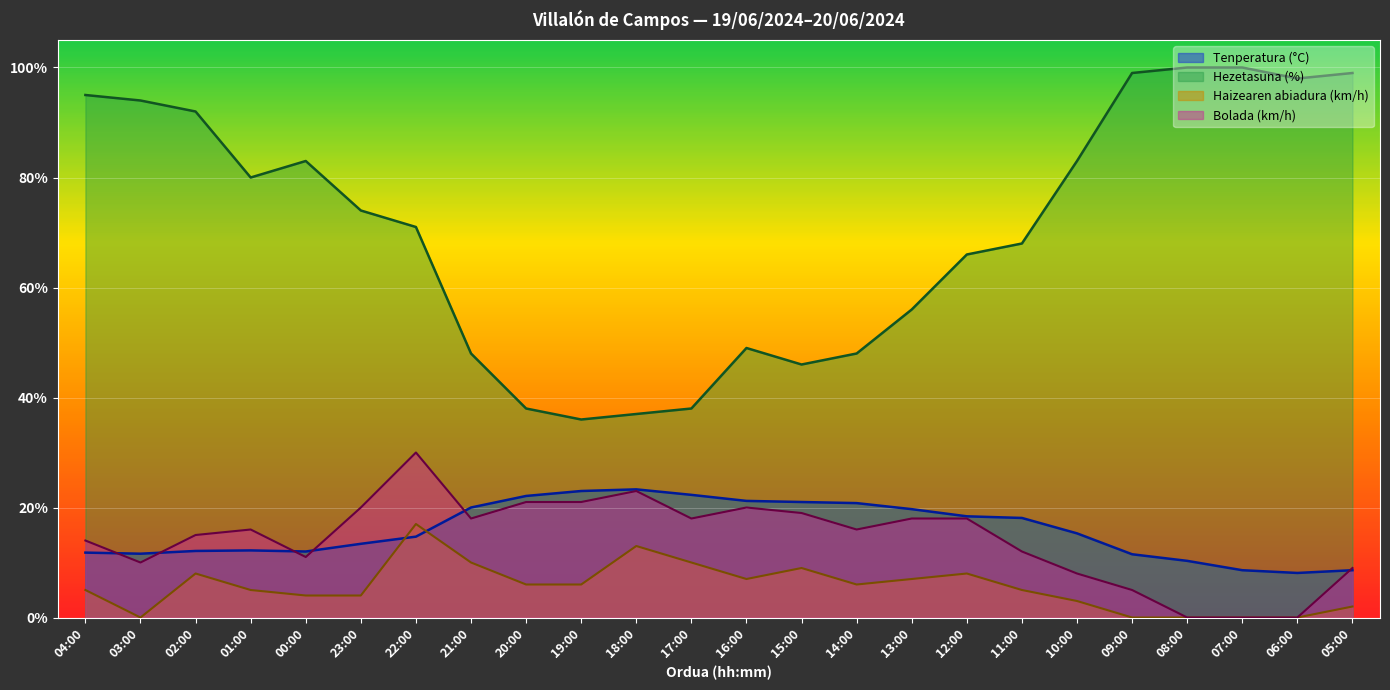

How many lines are shown in the chart?

4